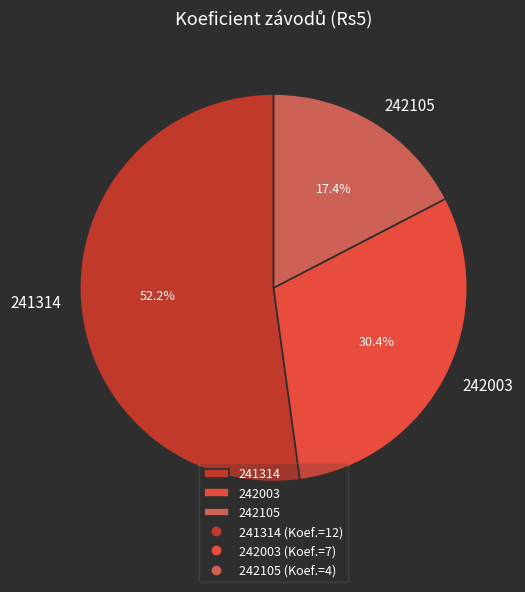

To the nearest percent, what portion does 242105 represent?

17%